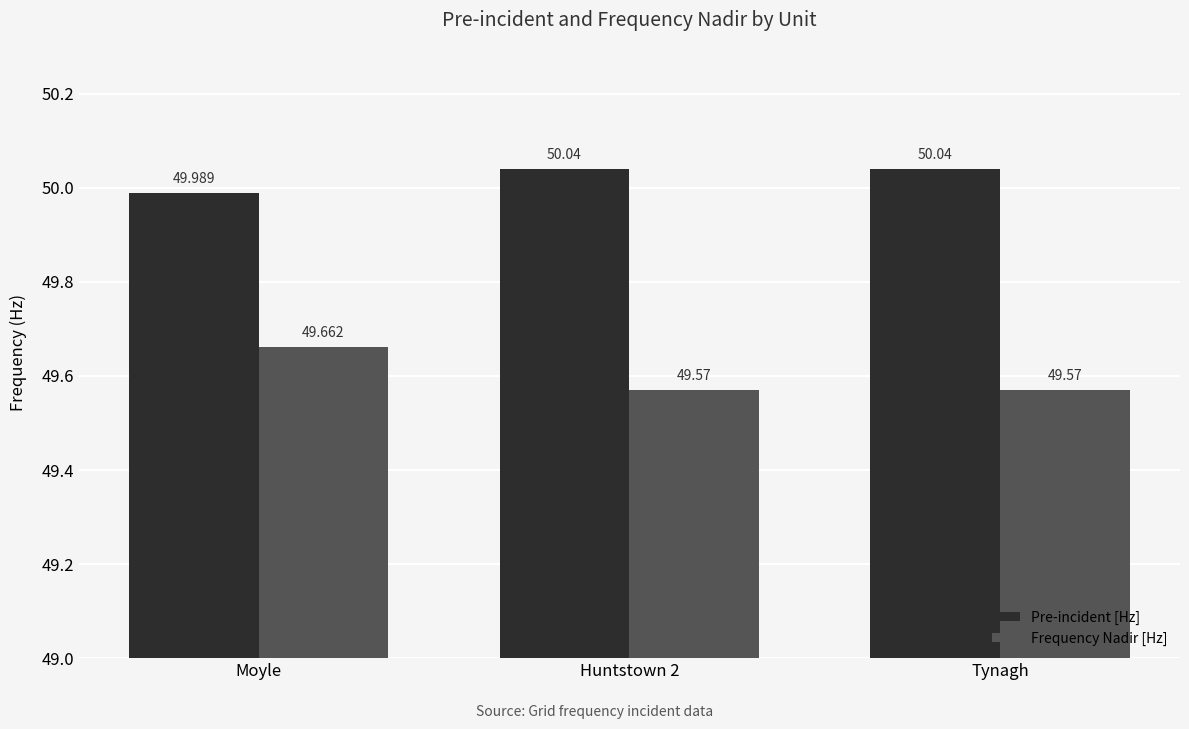

List the series in order of their peak value, highest first.

Pre-incident [Hz], Frequency Nadir [Hz]